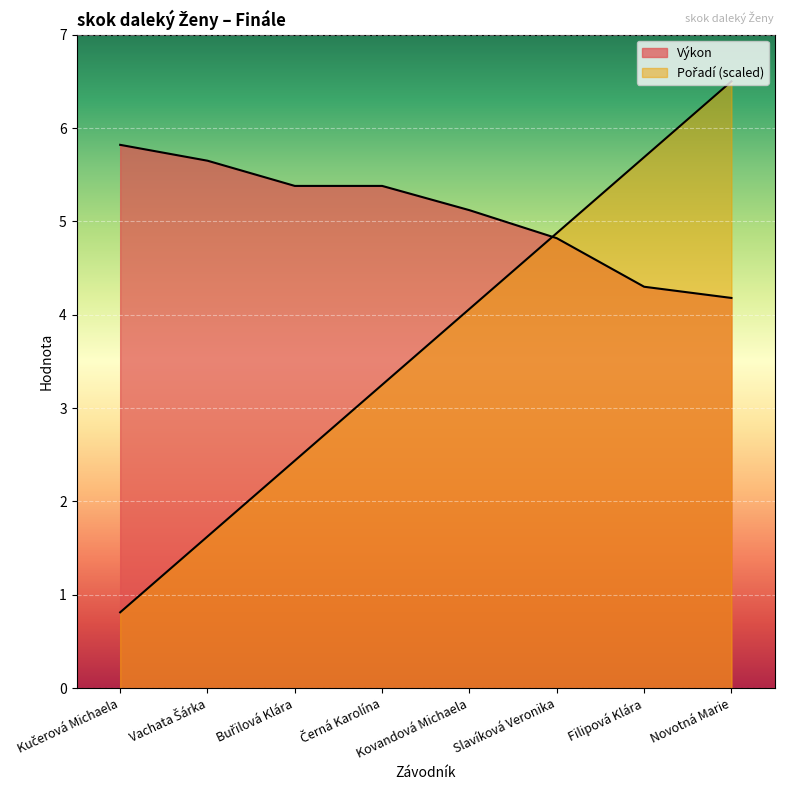

What are all the series names shown in the legend?

Výkon, Pořadí